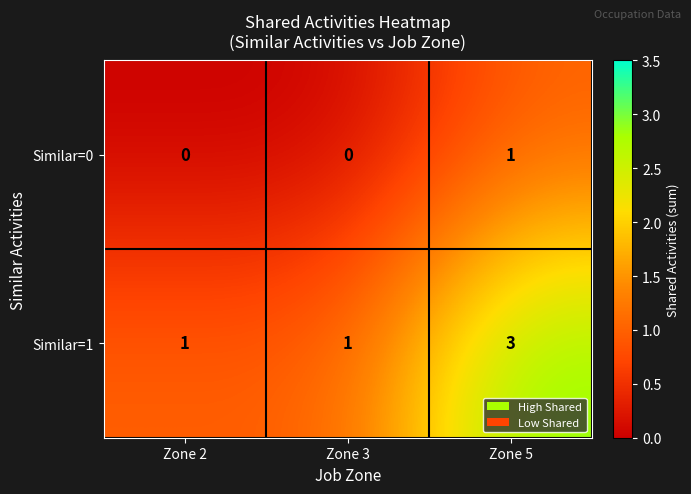

Between Zone 2 and Zone 5, which series saw the biggest shift?

Similar=1